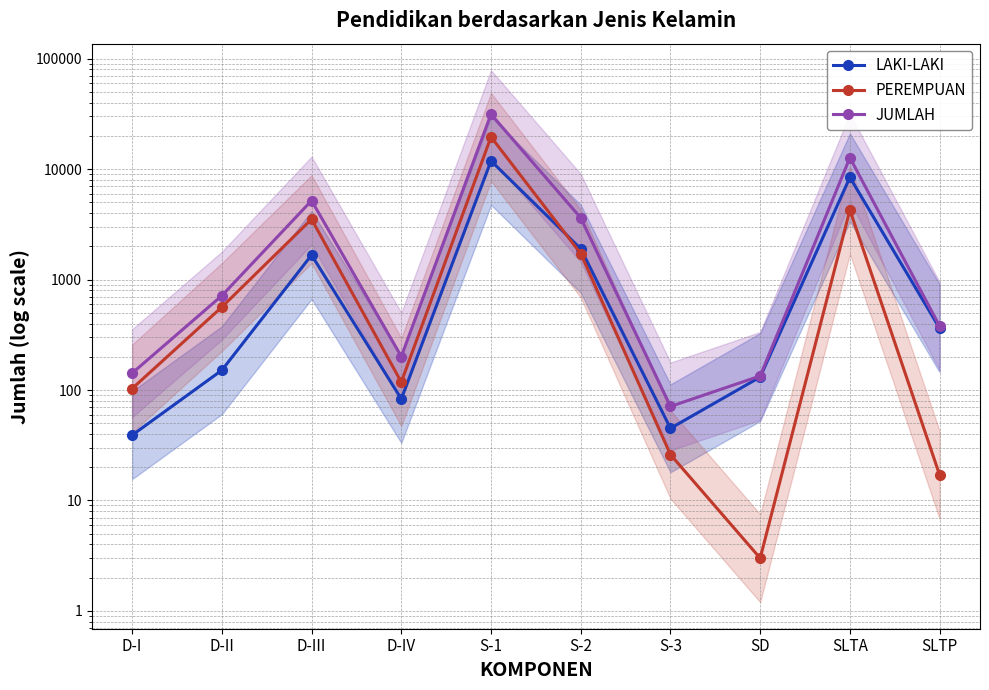

How many lines are shown in the chart?

3